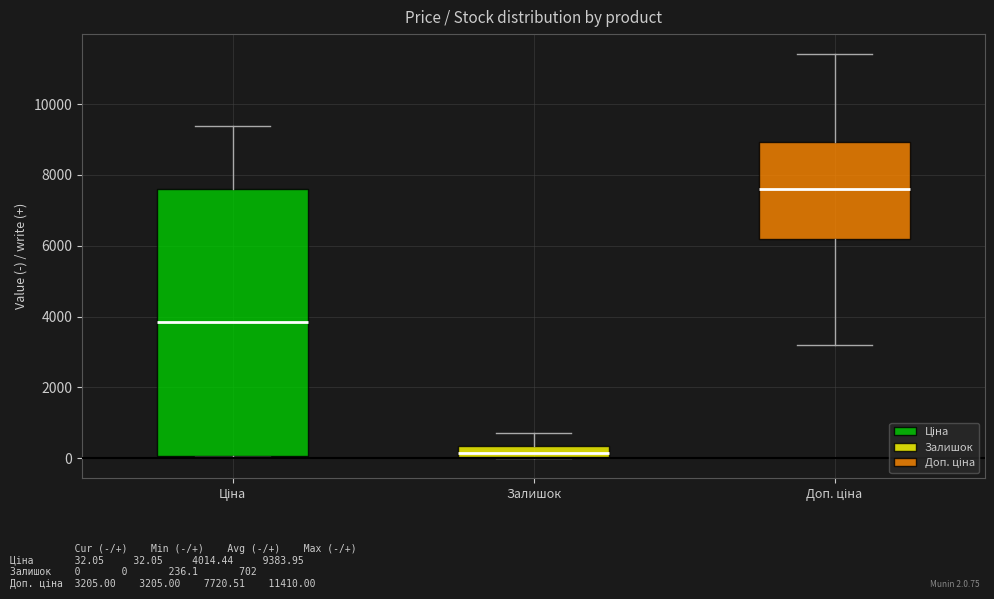

Which box is the tallest, from its lower edge to its upper edge?

Ціна